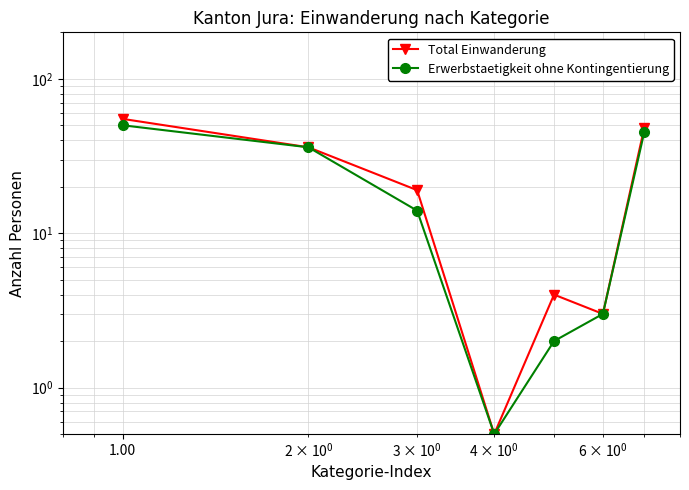

List the series in order of their peak value, highest first.

Total Einwanderung, Erwerbstaetigkeit ohne Kontingentierung